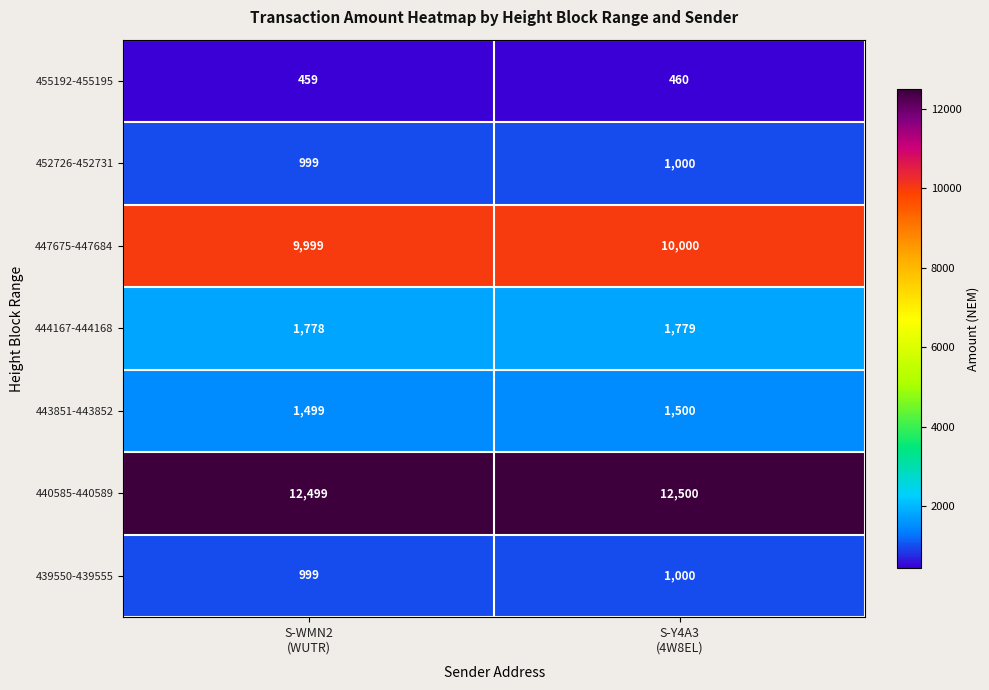

Which series has the largest total across all categories?

440585-440589